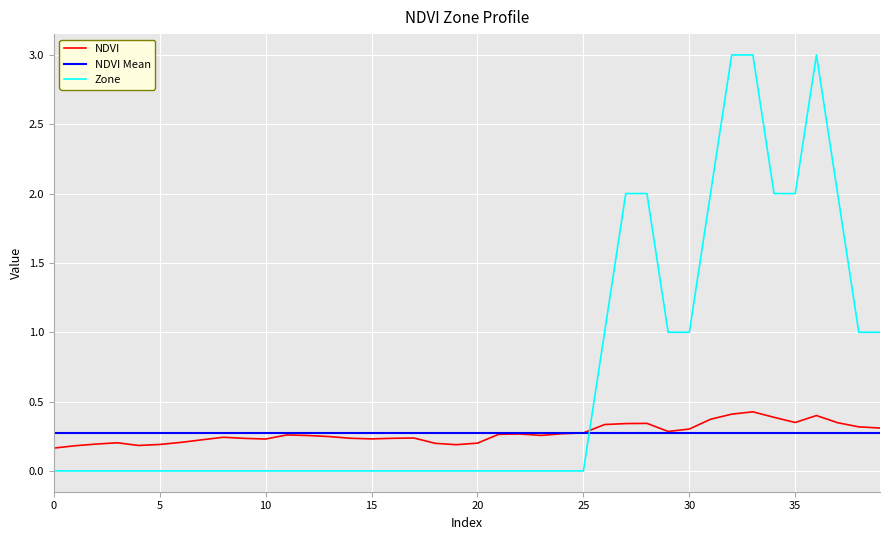

The Zone series shows 4.6 at 36. True or false?

False